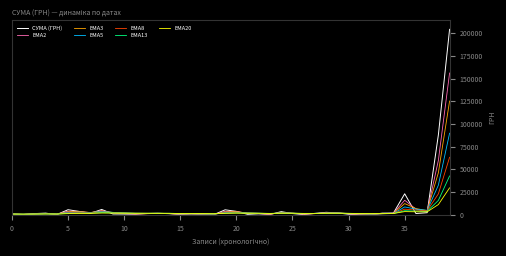

Rank the series by their maximum value, from lowest to highest.

EMA20, EMA13, EMA8, EMA5, EMA3, EMA2, СУМА (ГРН)